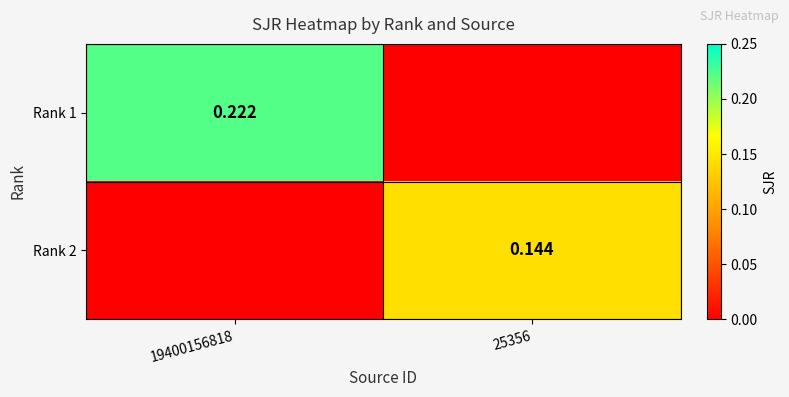

Is the value of Rank 1 at 19400156818 greater than the value of Rank 2 at 25356?

Yes